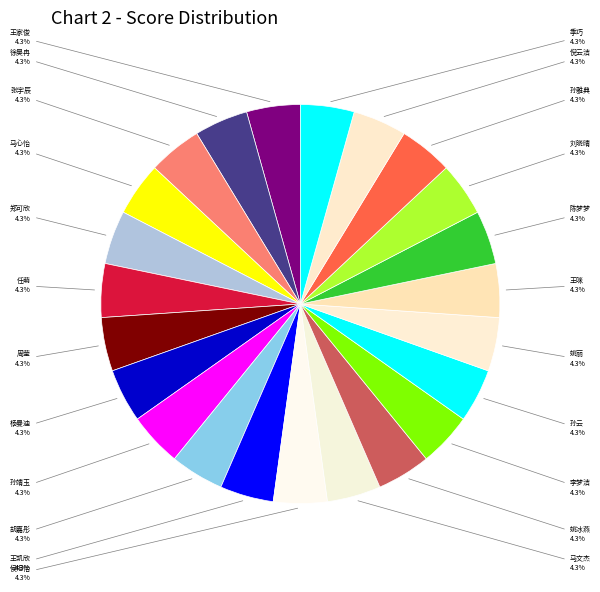

Count the number of slices in the pie.

23